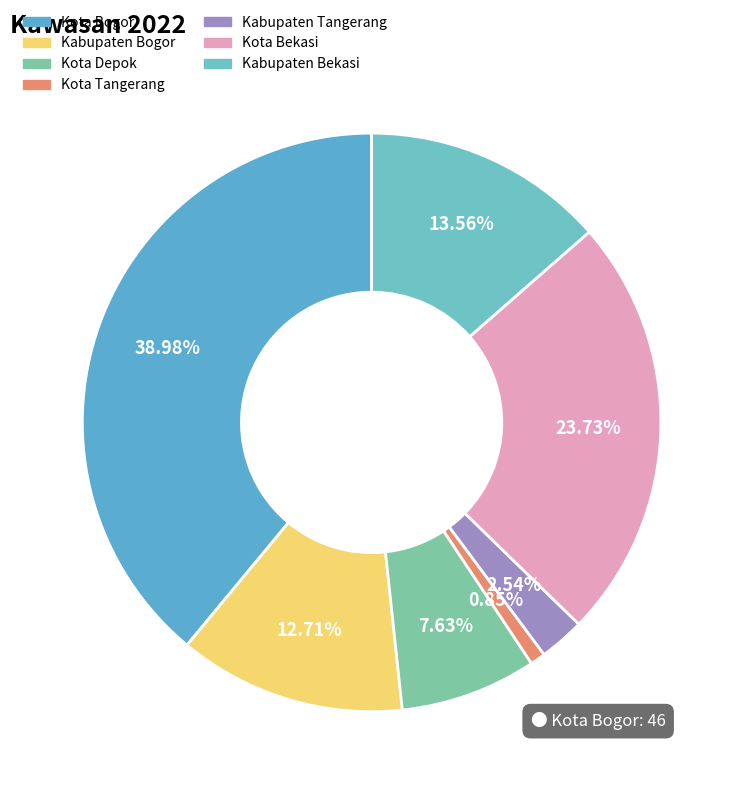

Rank the categories by value from highest to lowest.

Kota Bogor, Kota Bekasi, Kabupaten Bekasi, Kabupaten Bogor, Kota Depok, Kabupaten Tangerang, Kota Tangerang